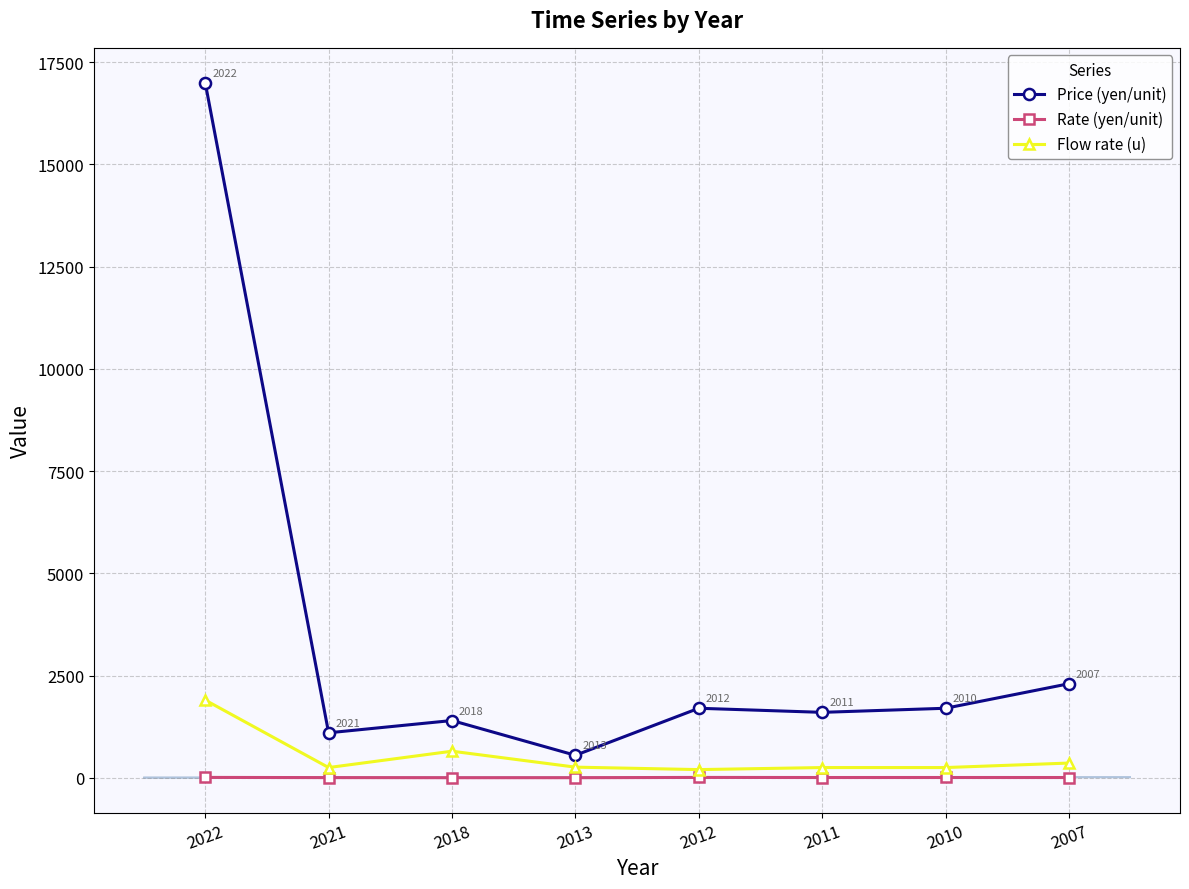

Which category has the lowest value in the Price (yen/unit) series?

2013